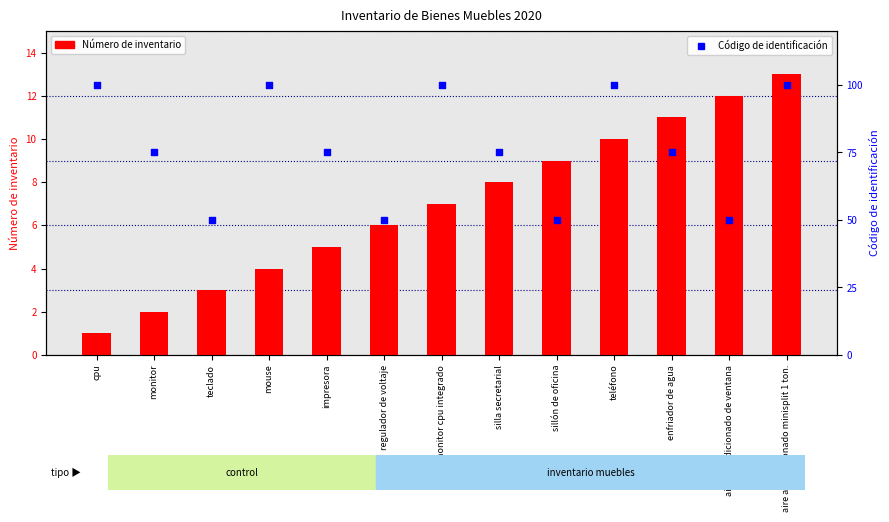

Which series reaches the minimum Y coordinate?

Número de inventario